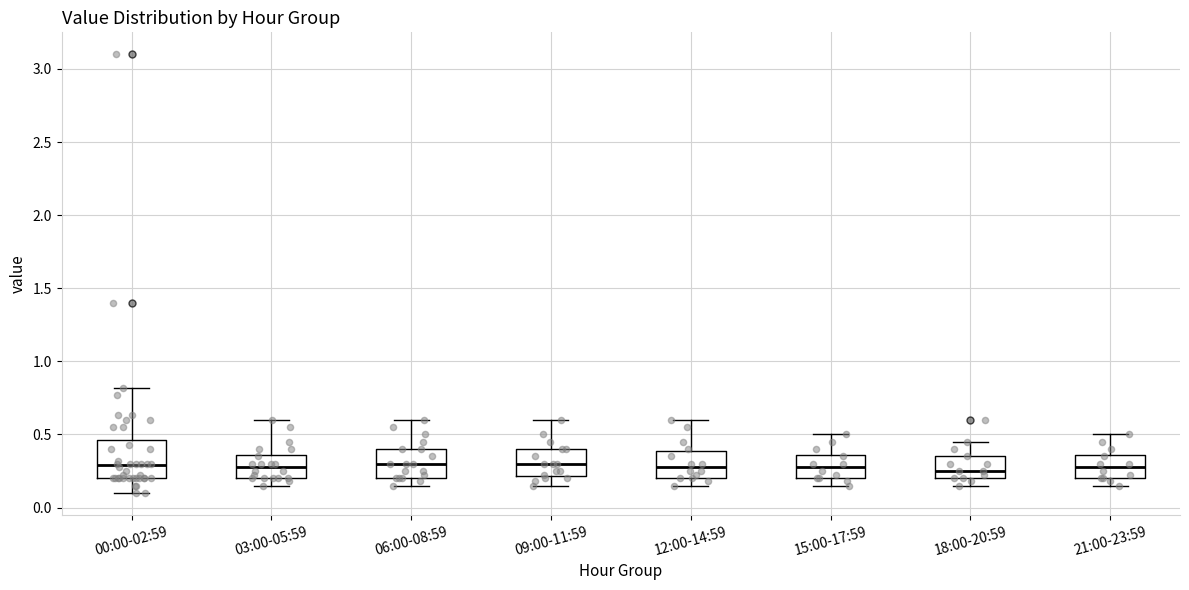

Reading left to right, read every box against the y-axis: the position of its median line, the range the box covers, and the ends of its whiskers. The values are not printed on the chart, so give them approximately, as read against the axis.

00:00-02:59: median 0.30, box 0.20 to 0.45, whiskers 0.10 to 0.80
03:00-05:59: median 0.30, box 0.20 to 0.35, whiskers 0.15 to 0.60
06:00-08:59: median 0.30, box 0.20 to 0.40, whiskers 0.15 to 0.60
09:00-11:59: median 0.30, box 0.20 to 0.40, whiskers 0.15 to 0.60
12:00-14:59: median 0.30, box 0.20 to 0.40, whiskers 0.15 to 0.60
15:00-17:59: median 0.30, box 0.20 to 0.35, whiskers 0.15 to 0.50
18:00-20:59: median 0.25, box 0.20 to 0.35, whiskers 0.15 to 0.45
21:00-23:59: median 0.30, box 0.20 to 0.35, whiskers 0.15 to 0.50